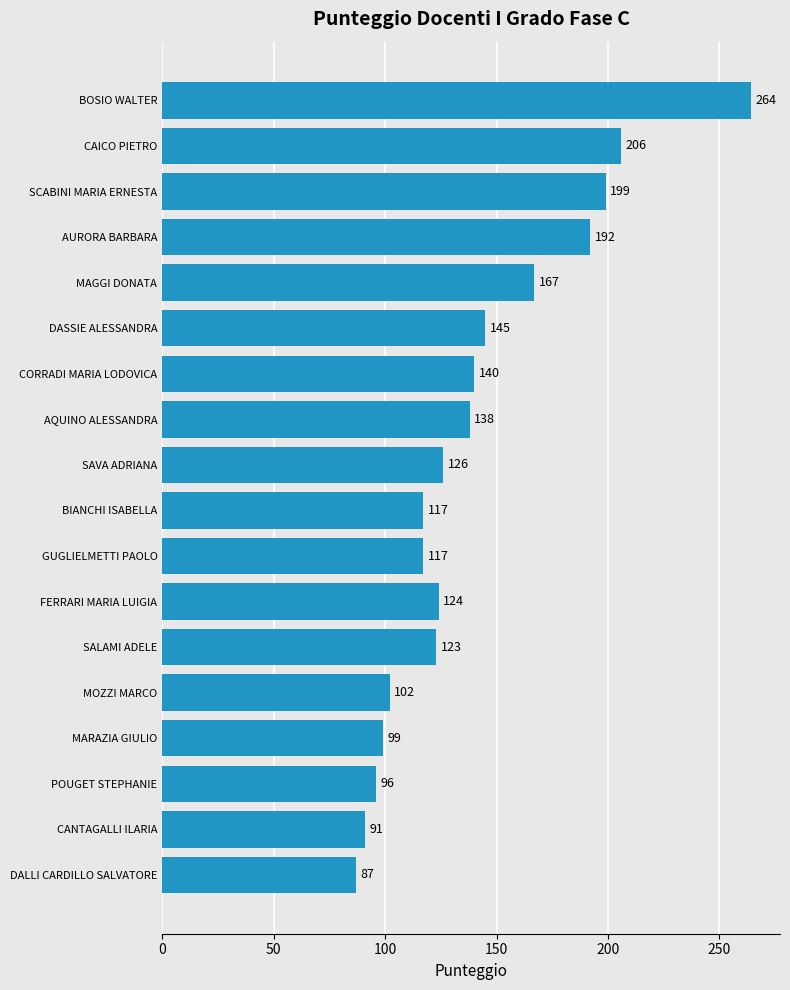

Reading top to bottom, list all the values displayed in this chart.

264	206	199	192	167	145	140	138	126	117	117	124	123	102	99	96	91	87